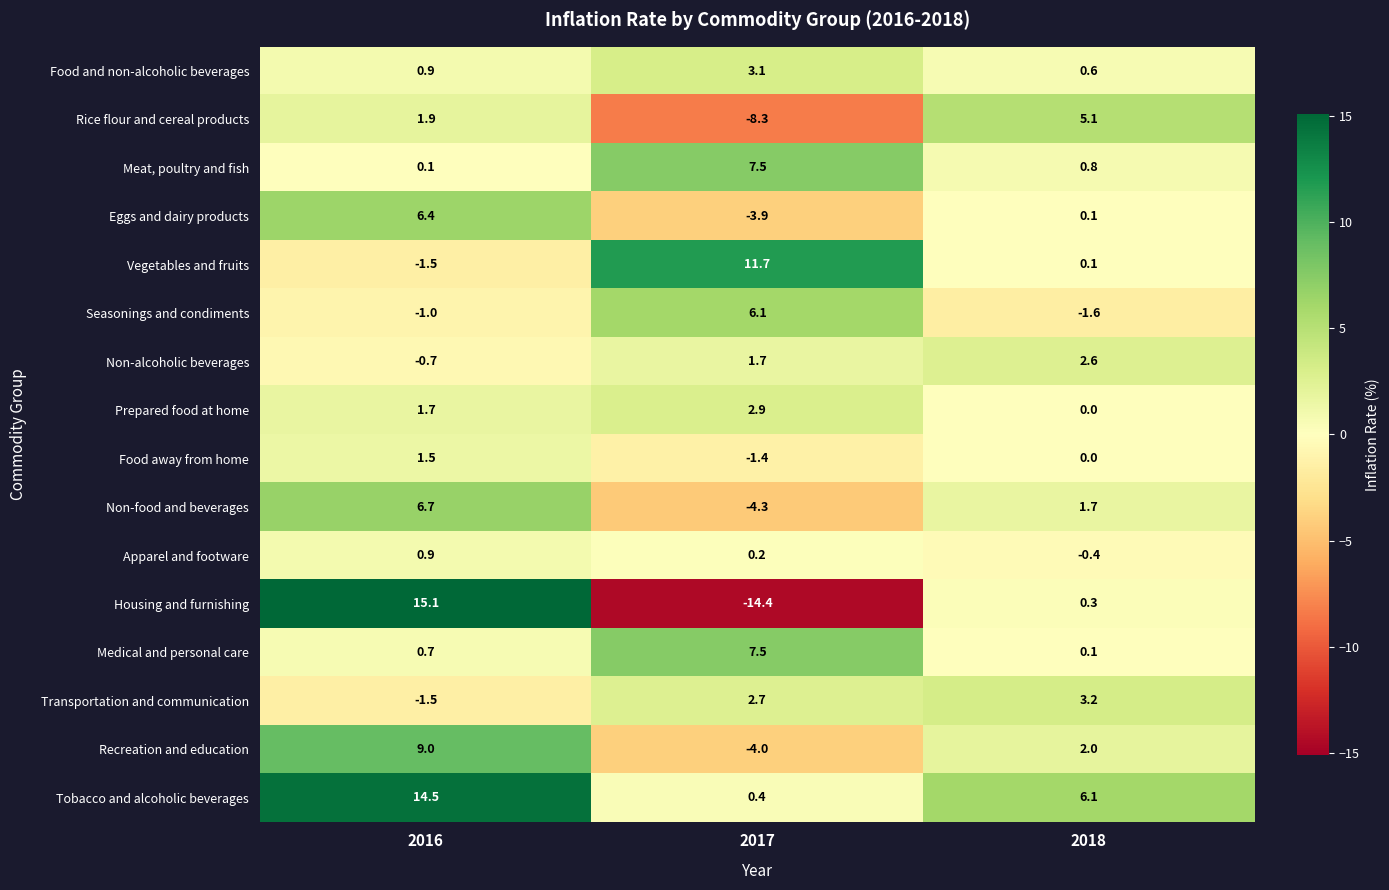

True or false: Non-alcoholic beverages has a value of 1.7 at 2017.

True